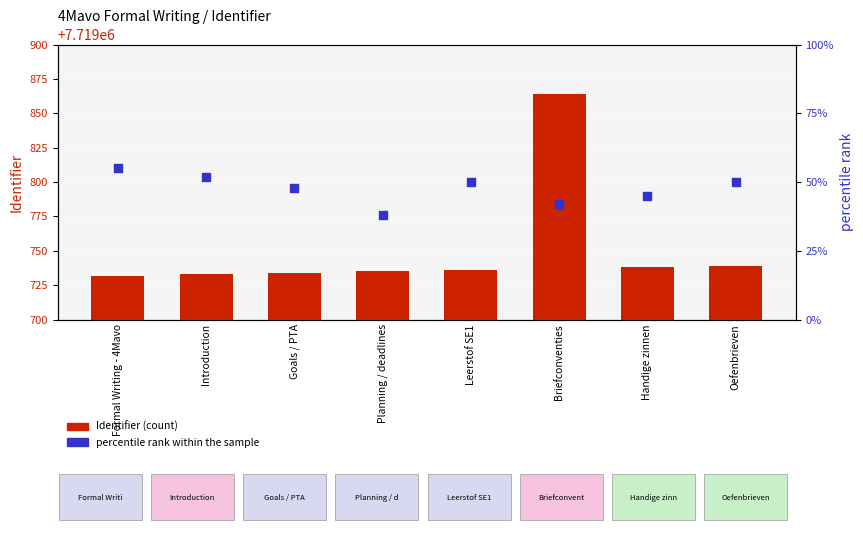

Is the value of percentile rank within the sample at Formal Writing - 4Mavo greater than the value of Identifier at Briefconventies?

No